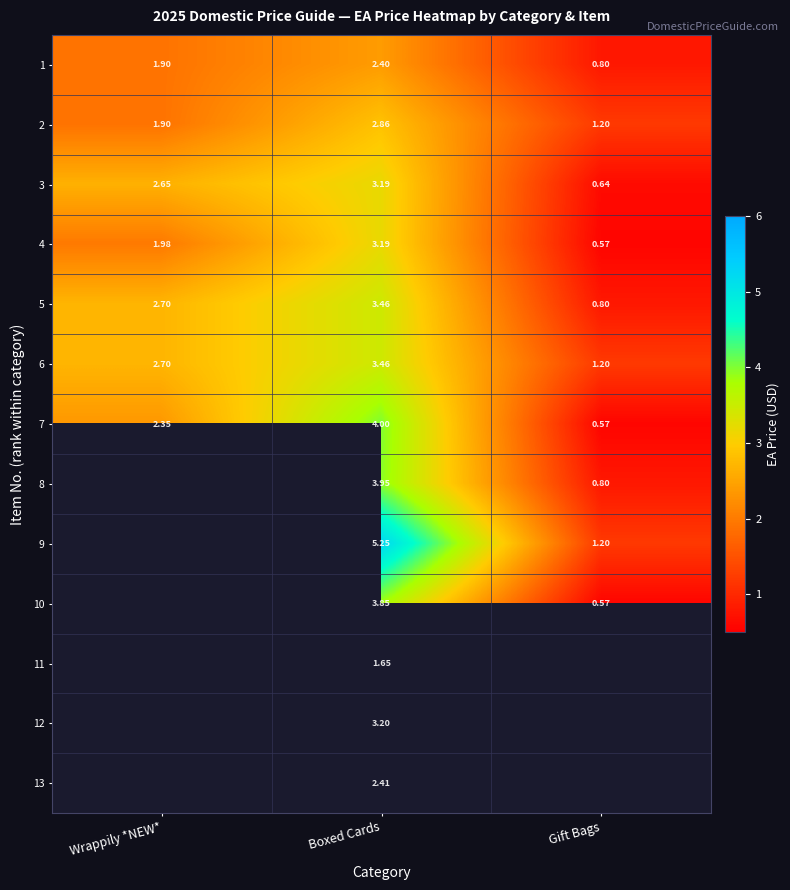

At how many categories does at least one series exceed 1?

3